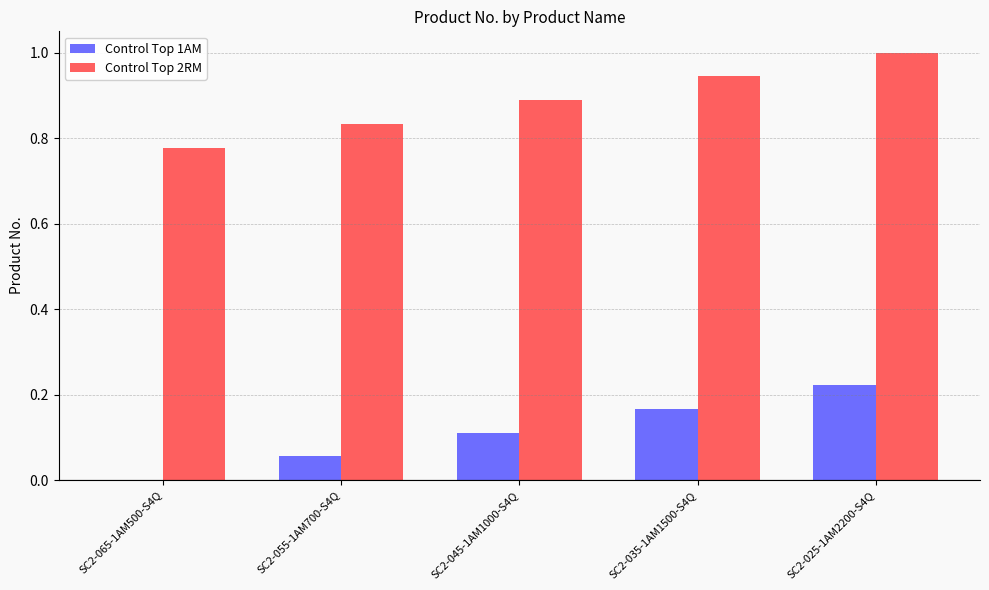

Does the chart contain stacked bars?

No